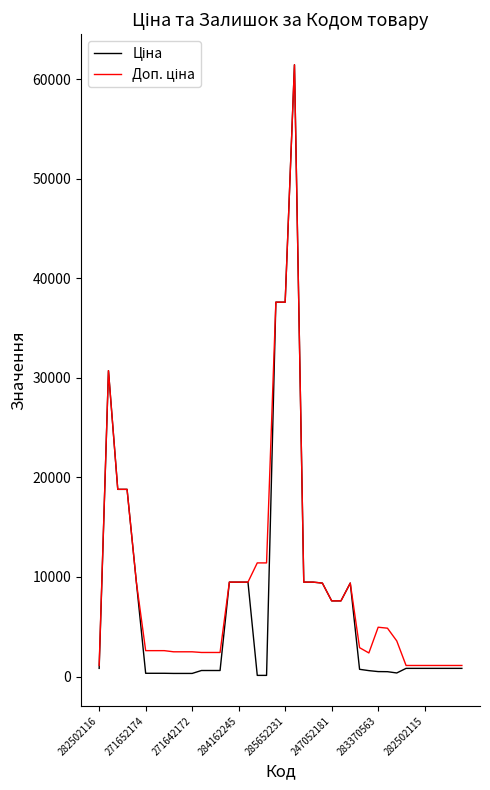

How many categories are shown in the chart?

40